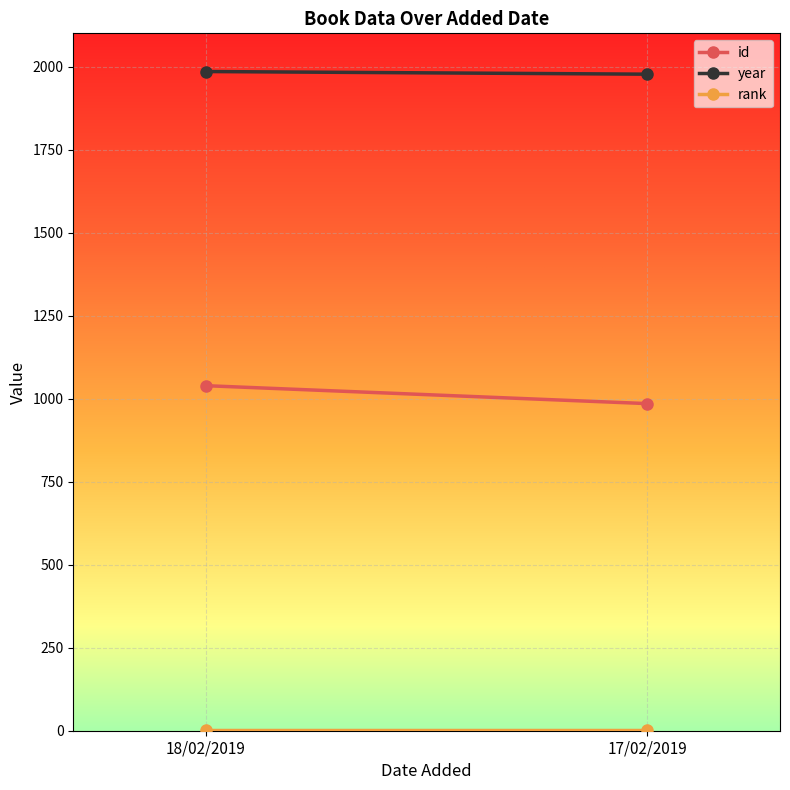

Which label corresponds to the smallest value in the chart?

18/02/2019